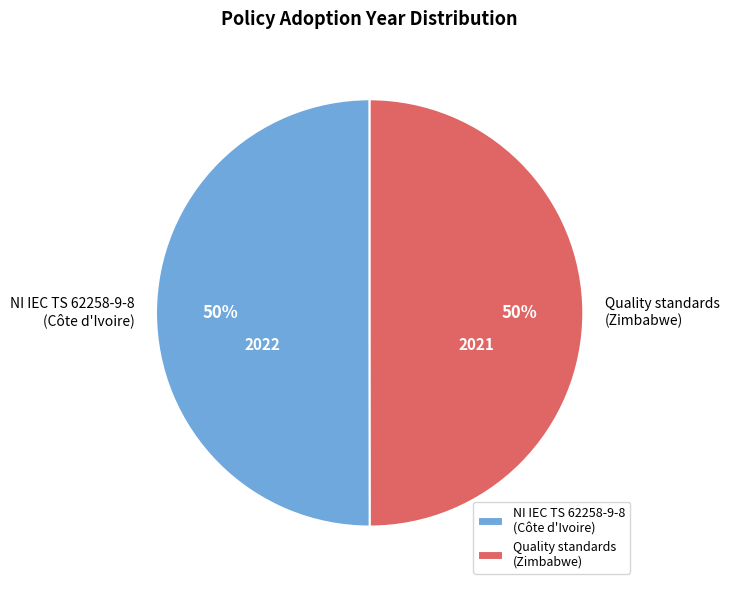

Combined, do NI IEC TS 62258-9-8 (Côte d'Ivoire) and Quality standards (Zimbabwe) account for over 50%?

Yes